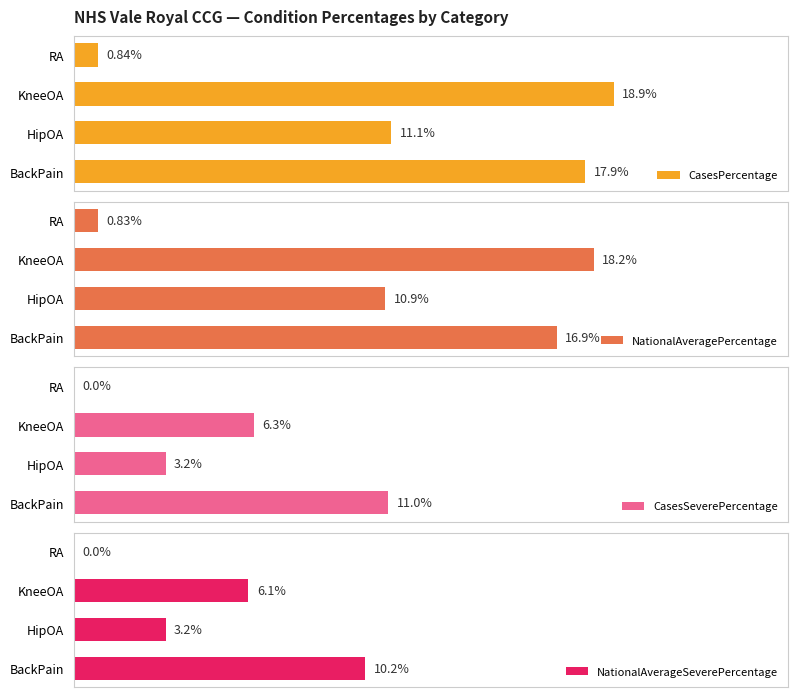

List the labels in order of CasesPercentage value, smallest first.

RA, HipOA, BackPain, KneeOA